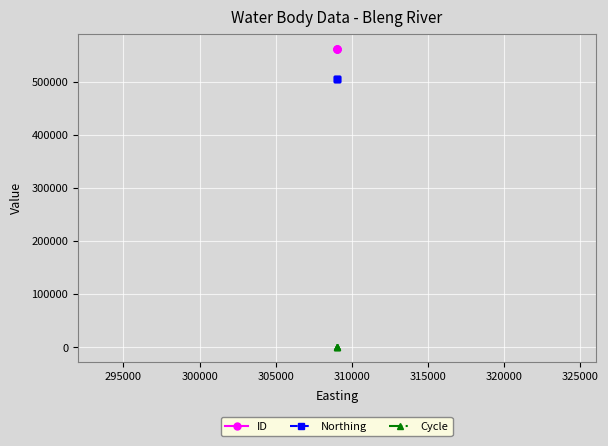

Does the chart display data point markers on the line(s)?

Yes